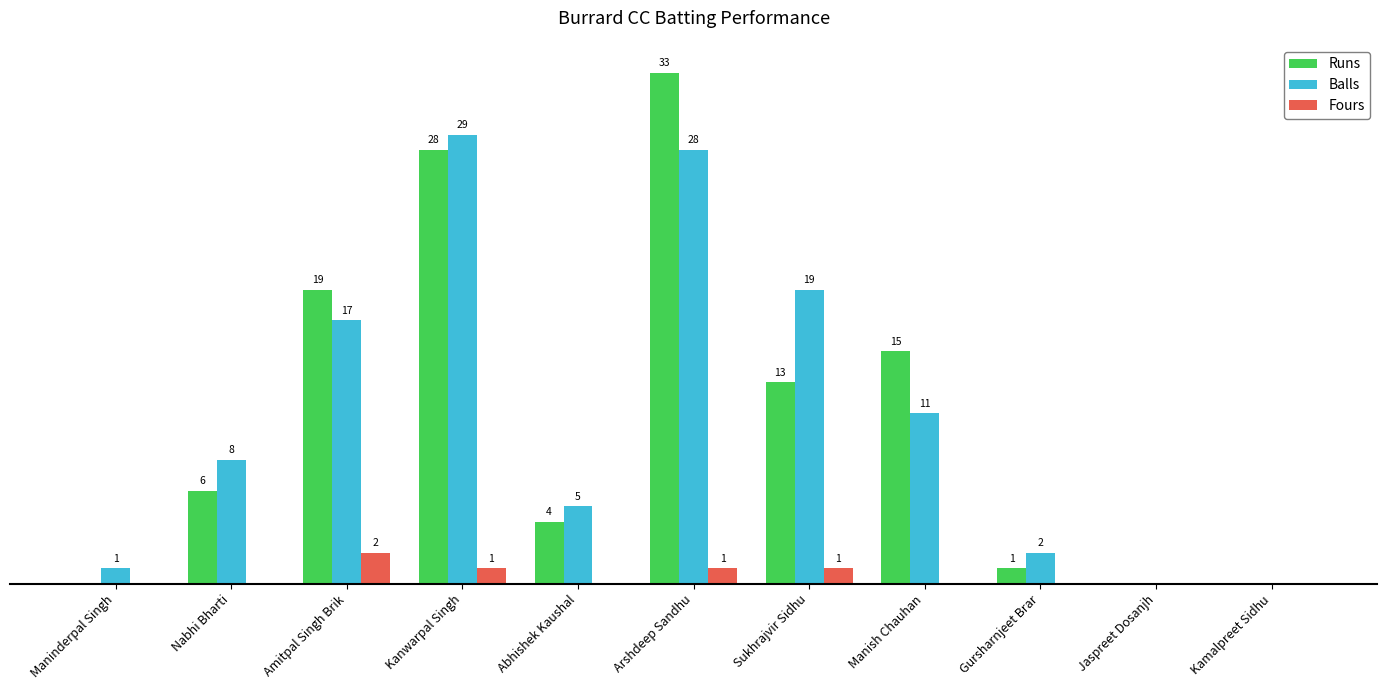

Is the value of Runs at Manish Chauhan greater than the value of Balls at Kamalpreet Sidhu?

Yes